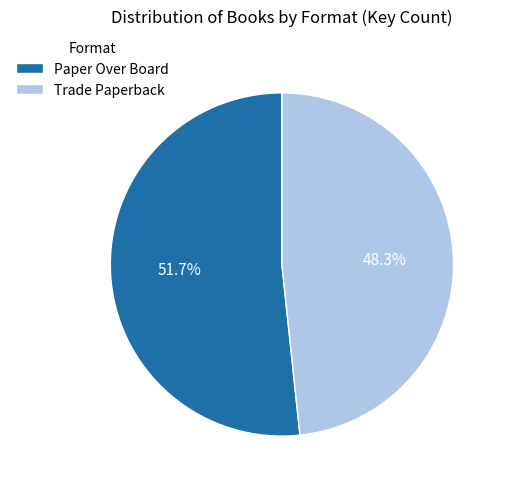

To the nearest percent, what is the difference between the largest and smallest slice percentages?

3%